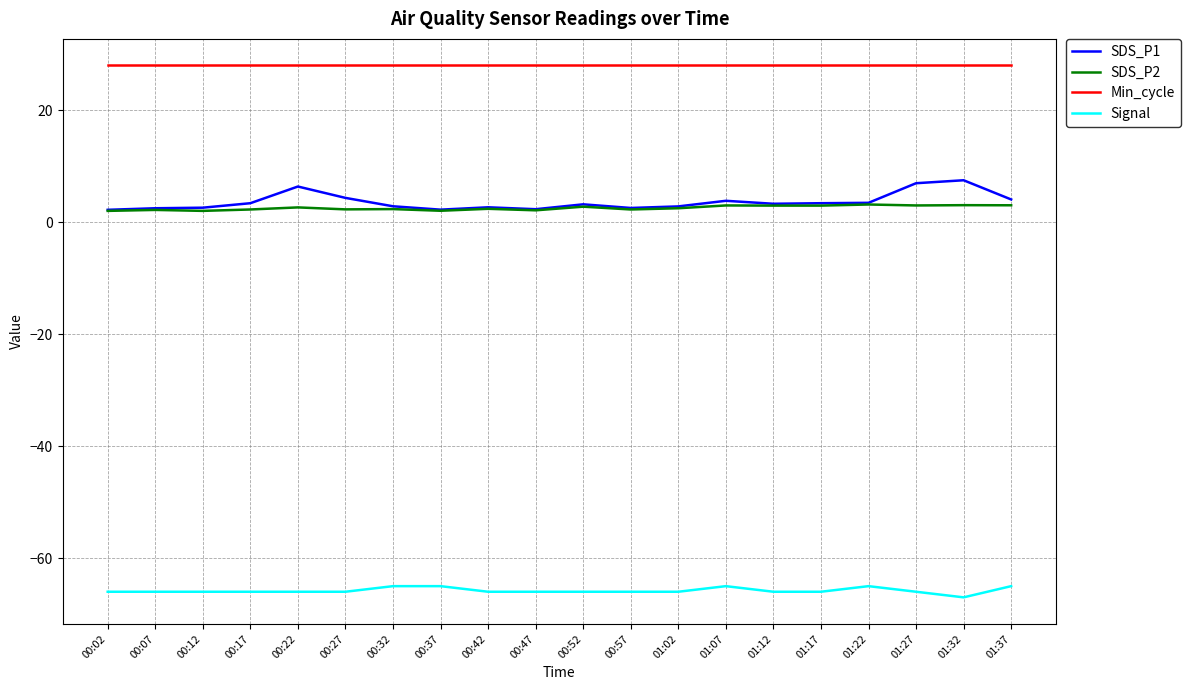

What position from the right is 00:17?

17